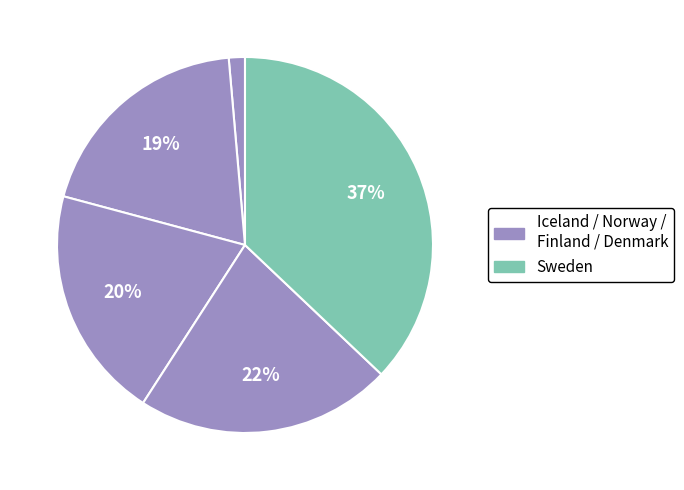

How many slices are in this pie chart?

5